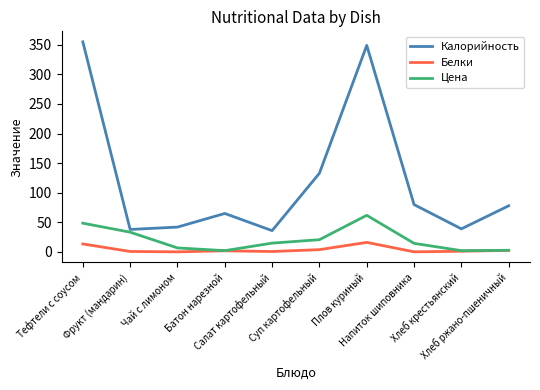

Rank the series by their maximum value, from highest to lowest.

Калорийность, Цена, Белки